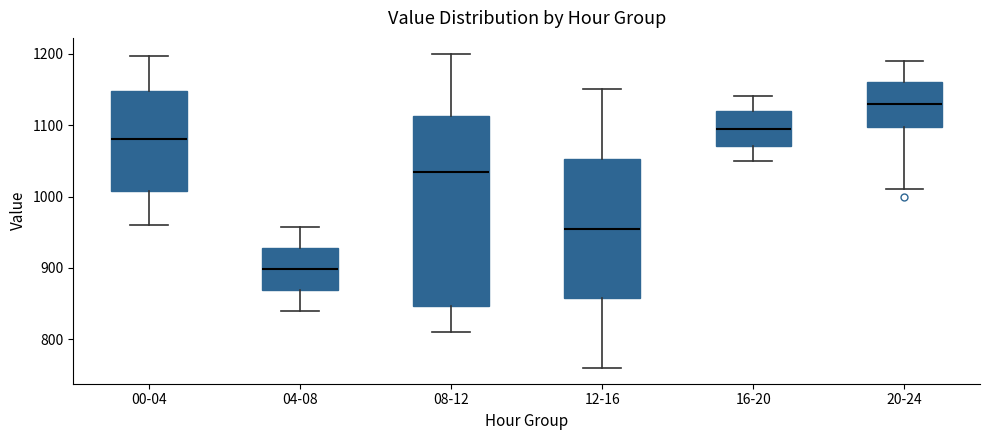

Reading left to right, read every box against the y-axis: the position of its median line, the range the box covers, and the ends of its whiskers. The values are not printed on the chart, so give them approximately, as read against the axis.

00-04: median 1080, box 1010 to 1150, whiskers 960 to 1200
04-08: median 900, box 870 to 930, whiskers 840 to 960
08-12: median 1040, box 850 to 1110, whiskers 810 to 1200
12-16: median 960, box 860 to 1050, whiskers 760 to 1150
16-20: median 1100, box 1070 to 1120, whiskers 1050 to 1140
20-24: median 1130, box 1100 to 1160, whiskers 1010 to 1190